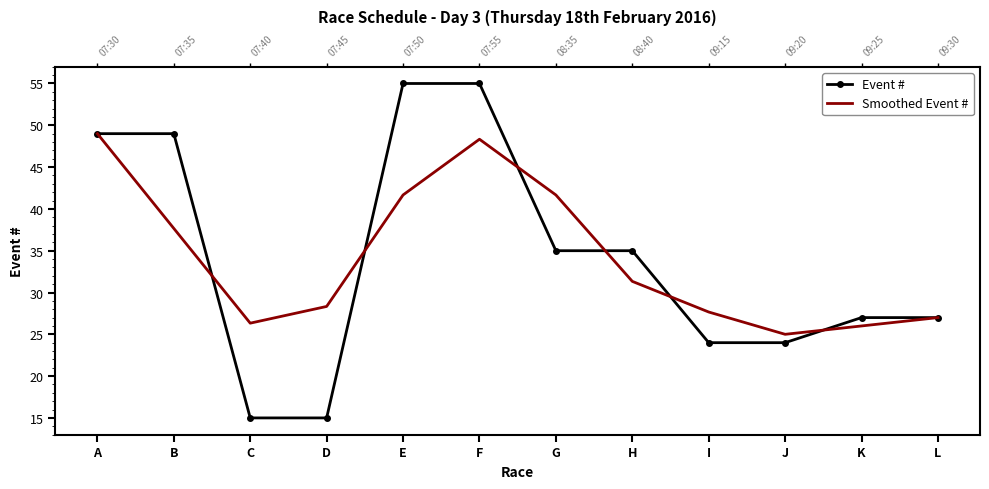

Reading left to right, extract all data points from this chart.

Event #: A=49.0	B=49.0	C=15.0	D=15.0	E=55.0	F=55.0	G=35.0	H=35.0	I=24.0	J=24.0	K=27.0	L=27.0
Smoothed Event #: A=49.0	B=37.7	C=26.3	D=28.3	E=41.7	F=48.3	G=41.7	H=31.3	I=27.7	J=25.0	K=26.0	L=27.0